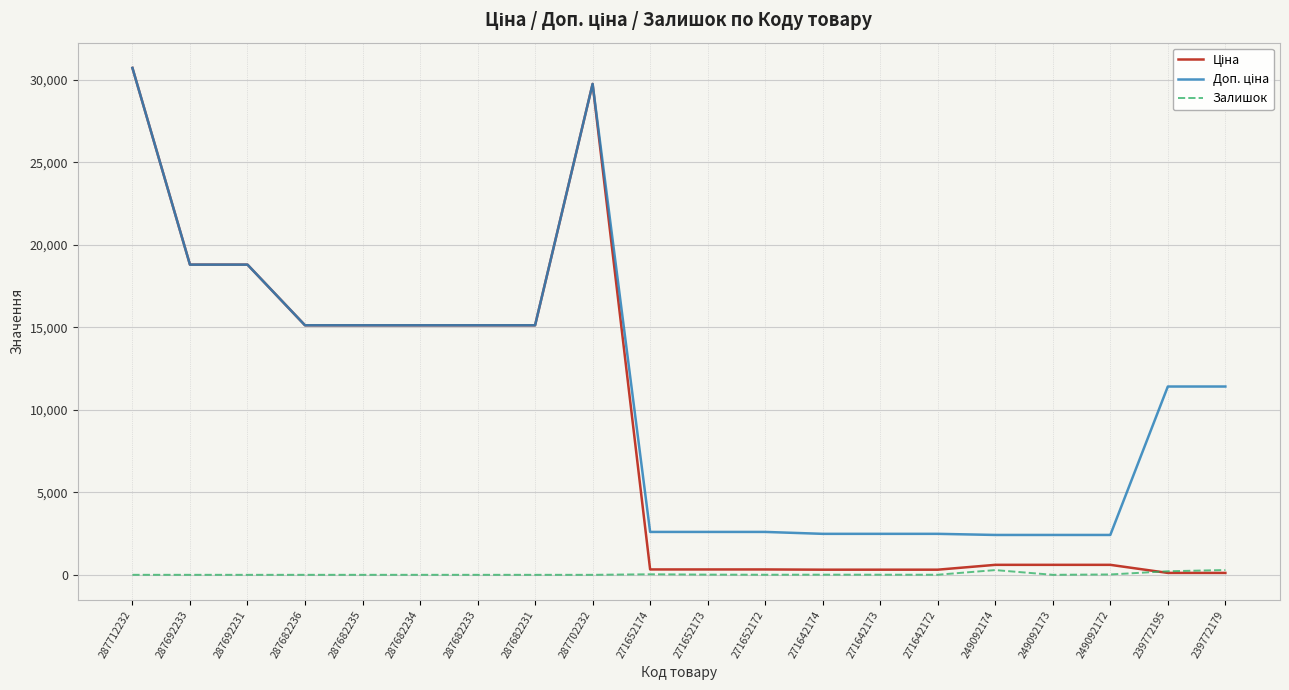

Which label corresponds to the largest value in the chart?

287712232